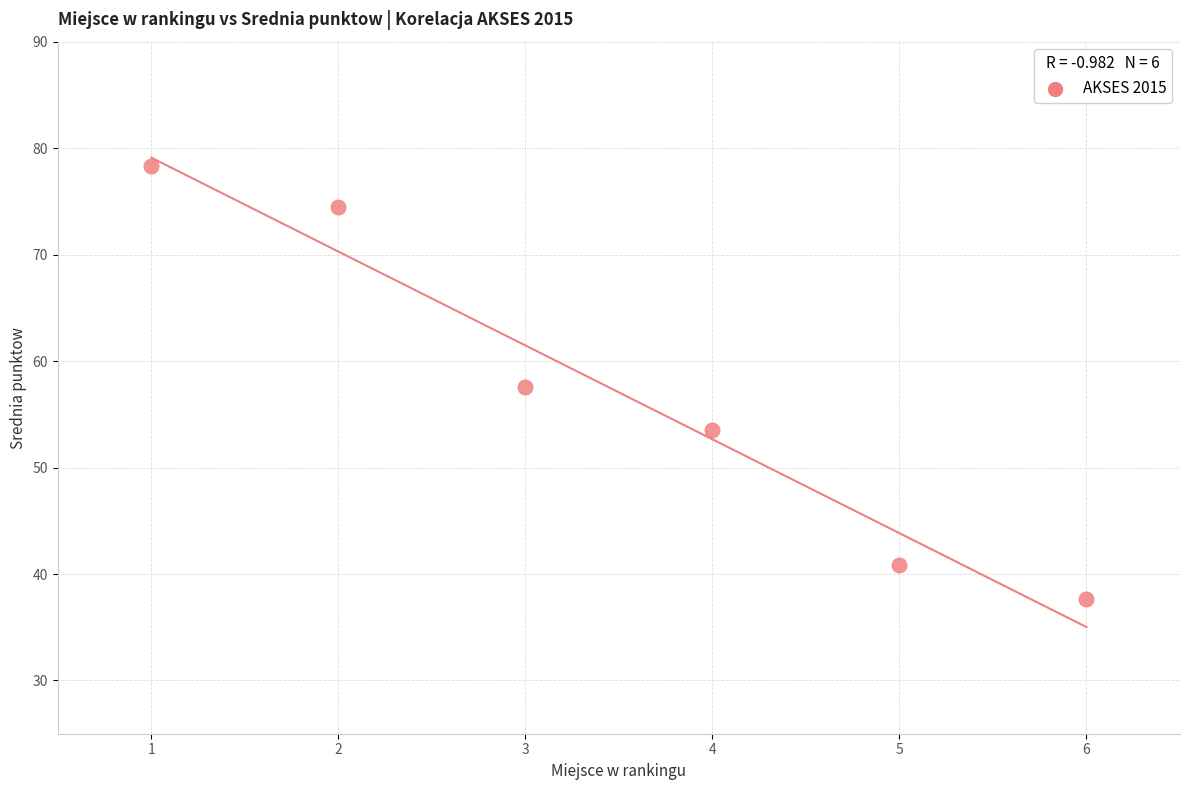

What is the average Y value?

57.1